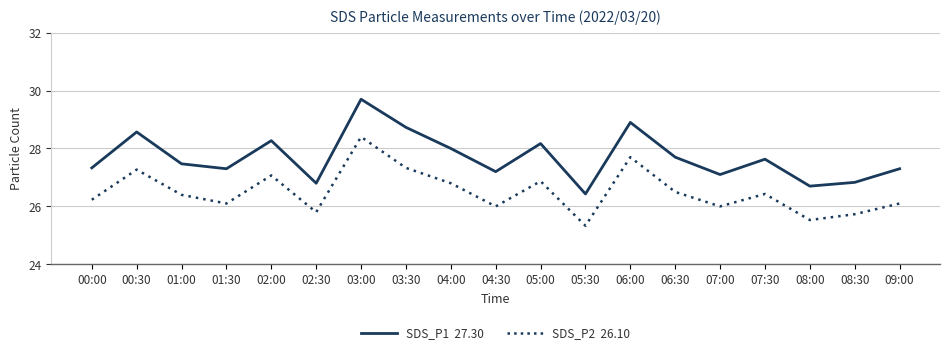

At which category does the chart reach its minimum across all series?

05:30